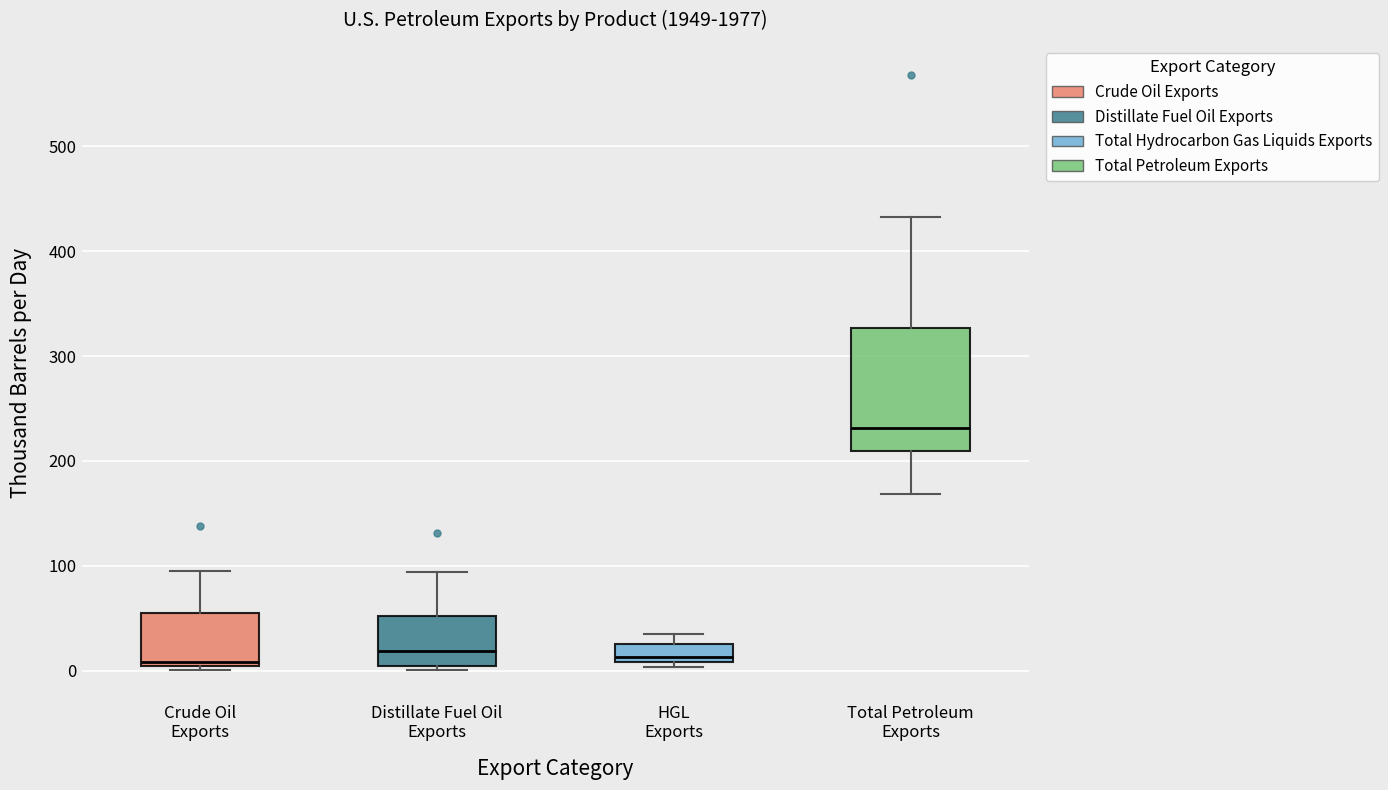

Where is the lower edge of the box for Distillate Fuel Oil Exports on the y-axis? The values are not printed on the chart, so give them approximately, as read against the axis.

0